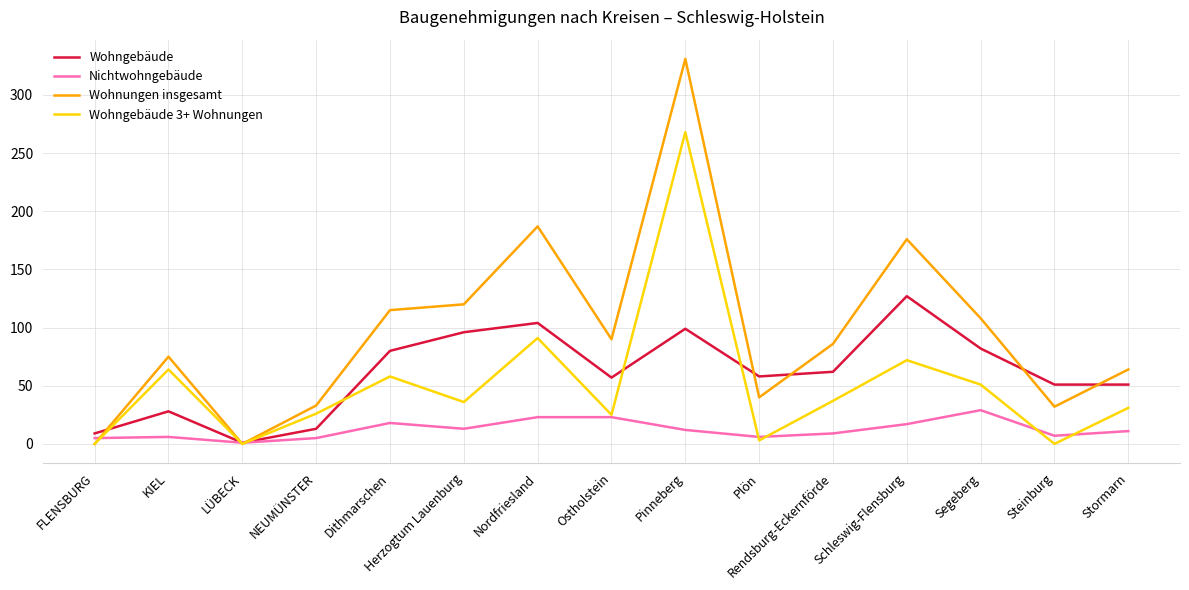

Is the value of Wohngebäude at NEUMÜNSTER greater than the value of Wohnungen insgesamt at Herzogtum Lauenburg?

No